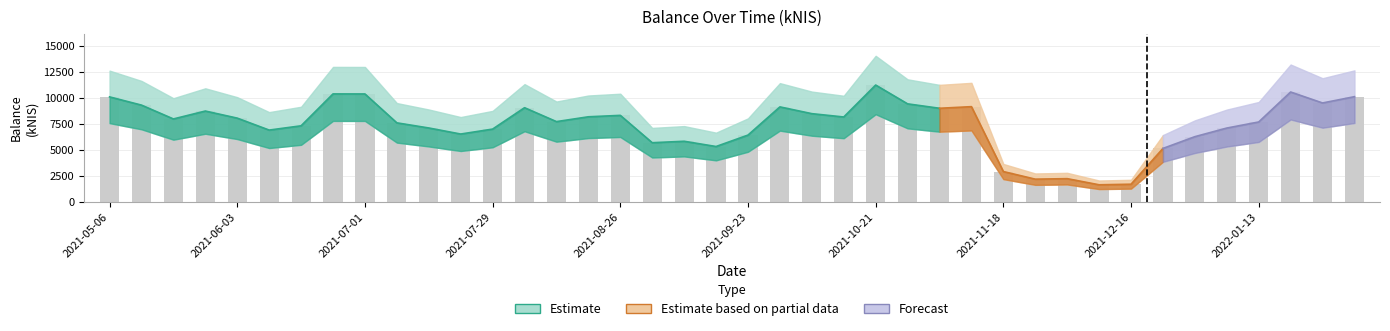

Read the value at 2022-01-20.

10551.8